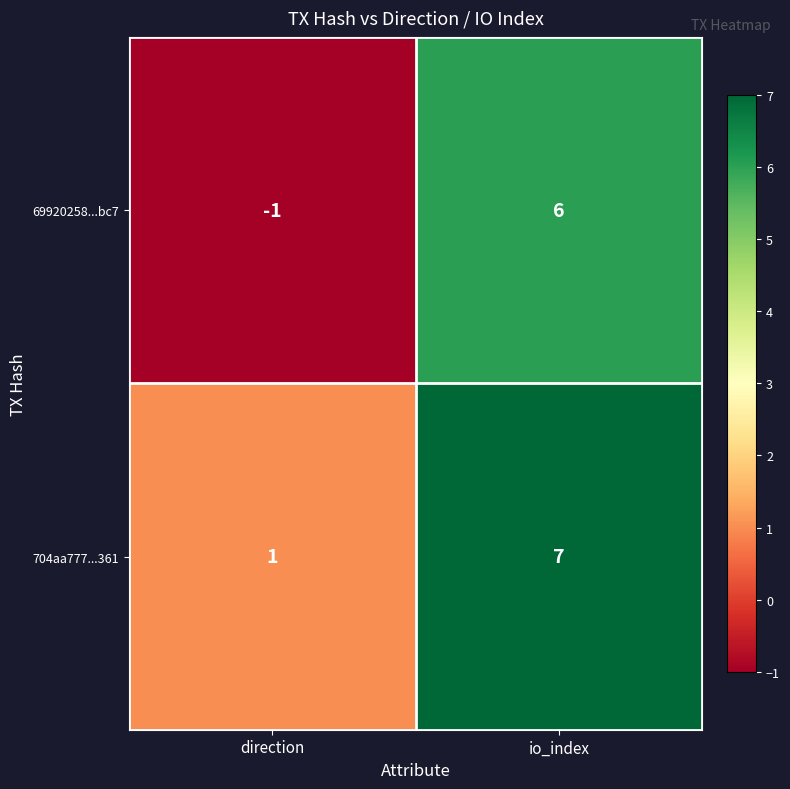

Rank the series at io_index from highest to lowest value.

704aa777...361, 69920258...bc7